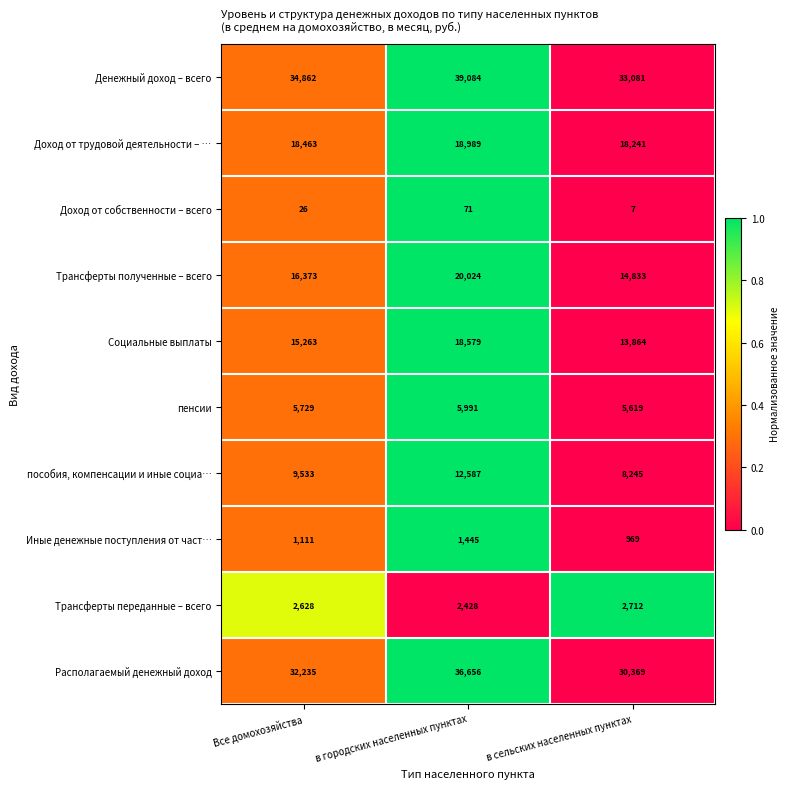

Reading left to right, extract all data points from this chart.

Денежный доход – всего: Все домохозяйства=34862	в городских населенных пунктах=39084	в сельских населенных пунктах=33081
Доход от трудовой деятельности – …: Все домохозяйства=18463	в городских населенных пунктах=18989	в сельских населенных пунктах=18241
Доход от собственности – всего: Все домохозяйства=26	в городских населенных пунктах=71	в сельских населенных пунктах=7
Трансферты полученные – всего: Все домохозяйства=16373	в городских населенных пунктах=20024	в сельских населенных пунктах=14833
Социальные выплаты: Все домохозяйства=15263	в городских населенных пунктах=18579	в сельских населенных пунктах=13864
пенсии: Все домохозяйства=5729	в городских населенных пунктах=5991	в сельских населенных пунктах=5619
пособия, компенсации и иные социа…: Все домохозяйства=9533	в городских населенных пунктах=12587	в сельских населенных пунктах=8245
Иные денежные поступления от част…: Все домохозяйства=1111	в городских населенных пунктах=1445	в сельских населенных пунктах=969
Трансферты переданные – всего: Все домохозяйства=2628	в городских населенных пунктах=2428	в сельских населенных пунктах=2712
Располагаемый денежный доход: Все домохозяйства=32235	в городских населенных пунктах=36656	в сельских населенных пунктах=30369